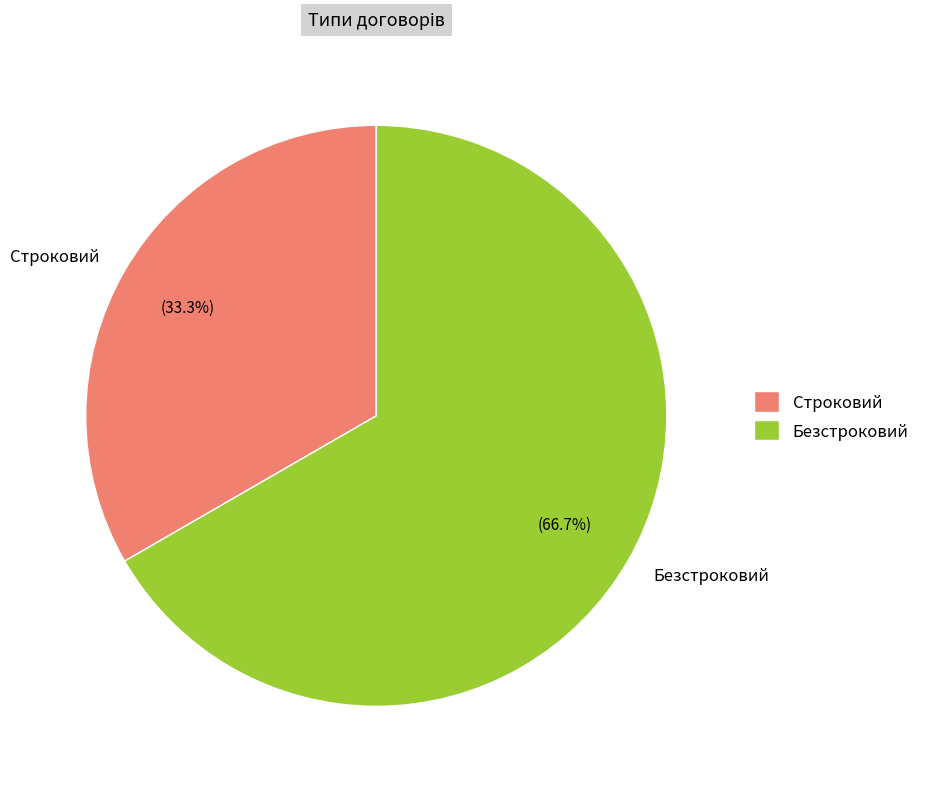

Which slice is the largest?

Безстроковий